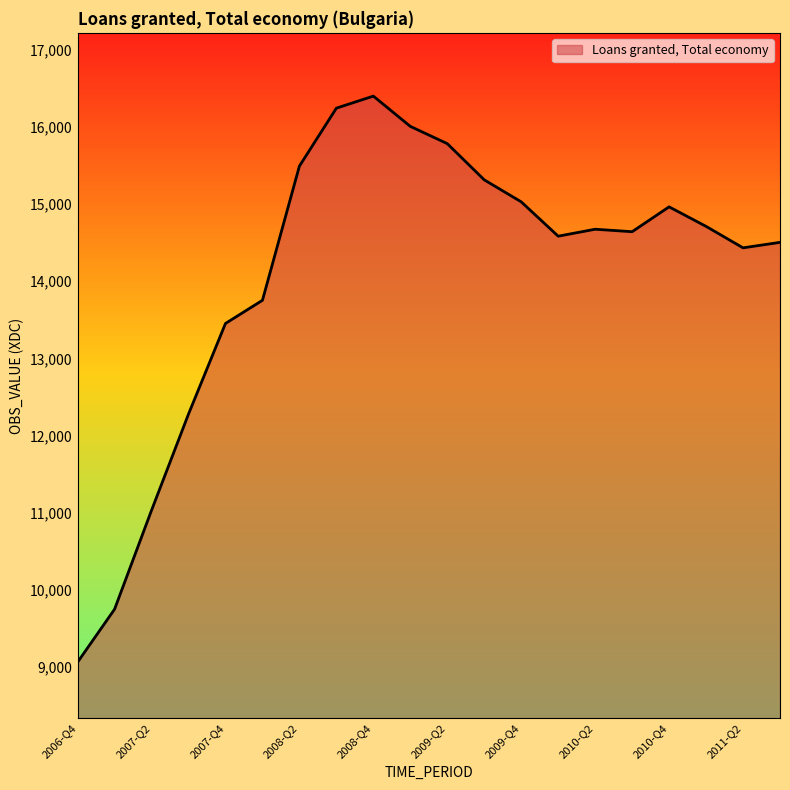

What is the greatest value displayed?

16398